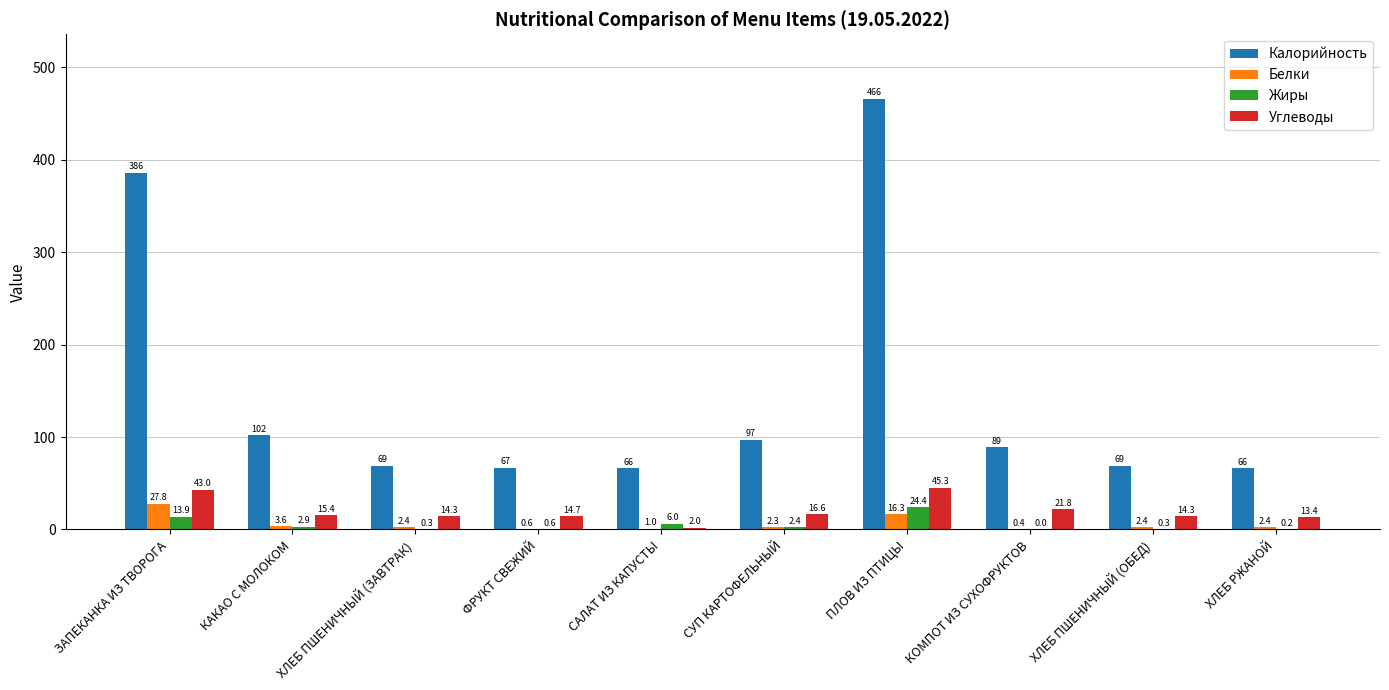

The value of Калорийность at ФРУКТ СВЕЖИЙ is 105.6. True or false?

False